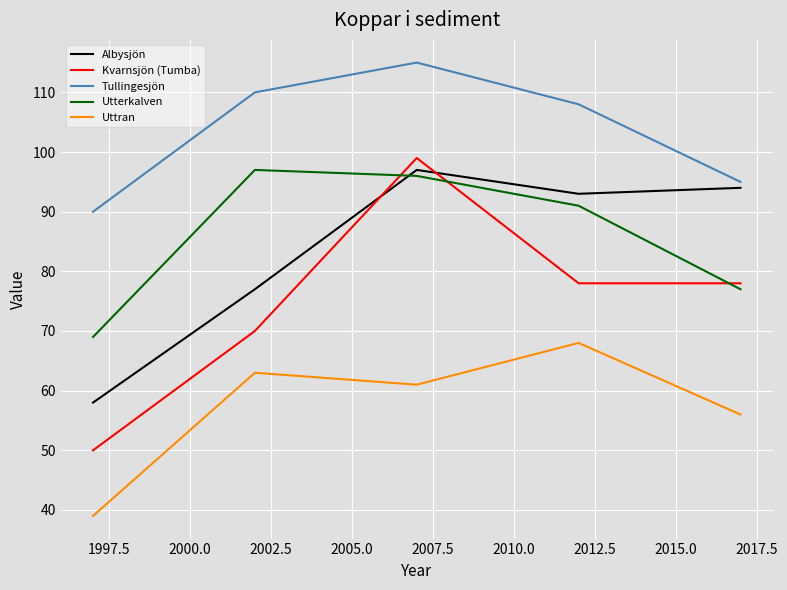

What are all the series names shown in the legend?

Albysjön, Kvarnsjön (Tumba), Tullingesjön, Utterkalven, Uttran